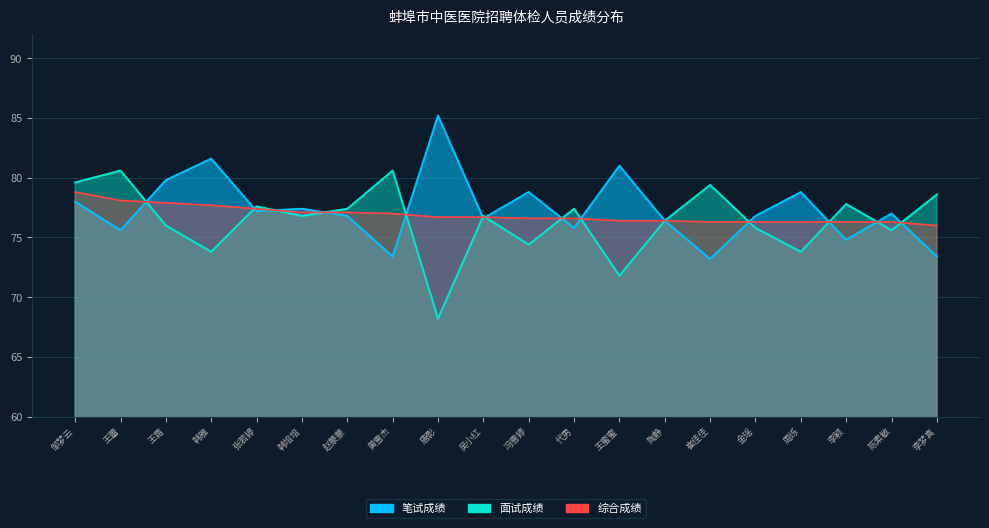

Where is the first local minimum for 笔试成绩?

王蕾